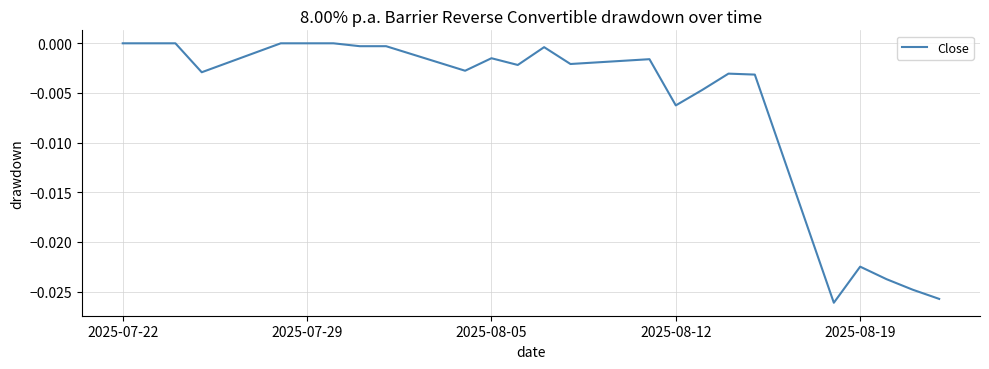

How many interior local peaks (higher than both neighbors) does the data have?

5